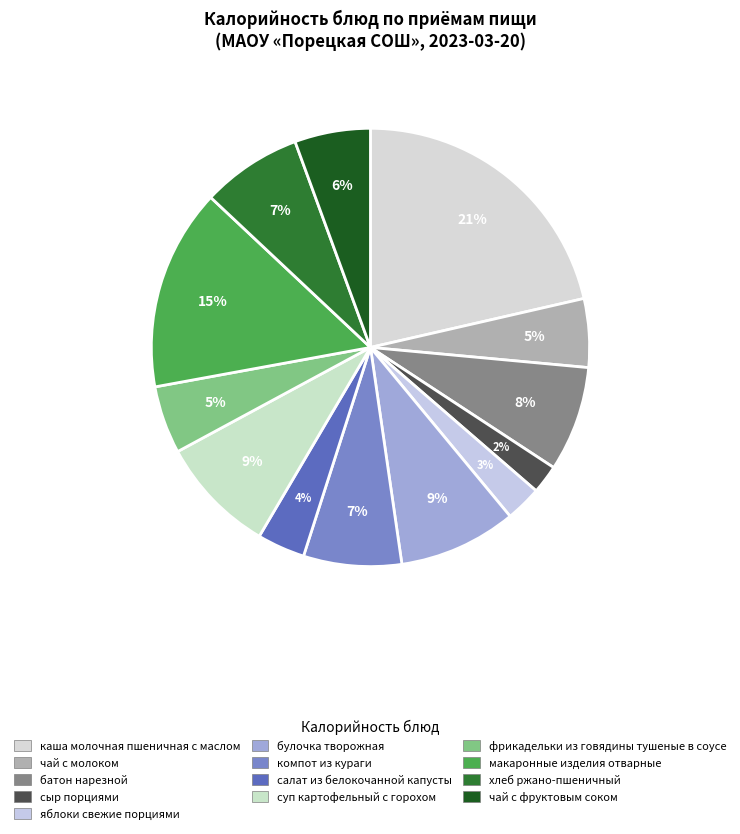

What percentage do компот из кураги and чай с молоком together represent?

12.3%